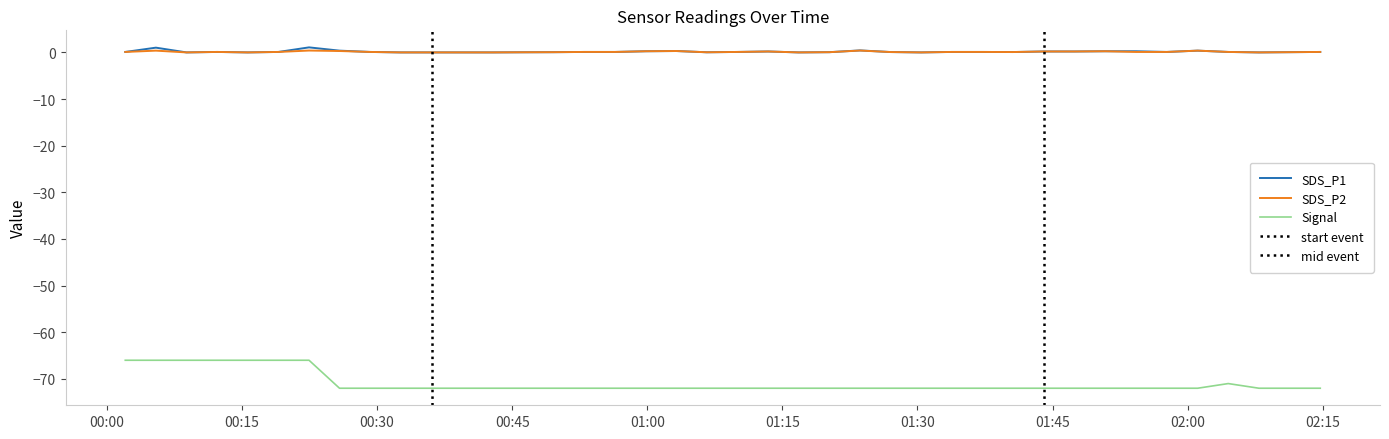

What is the smallest value displayed?

-72.0